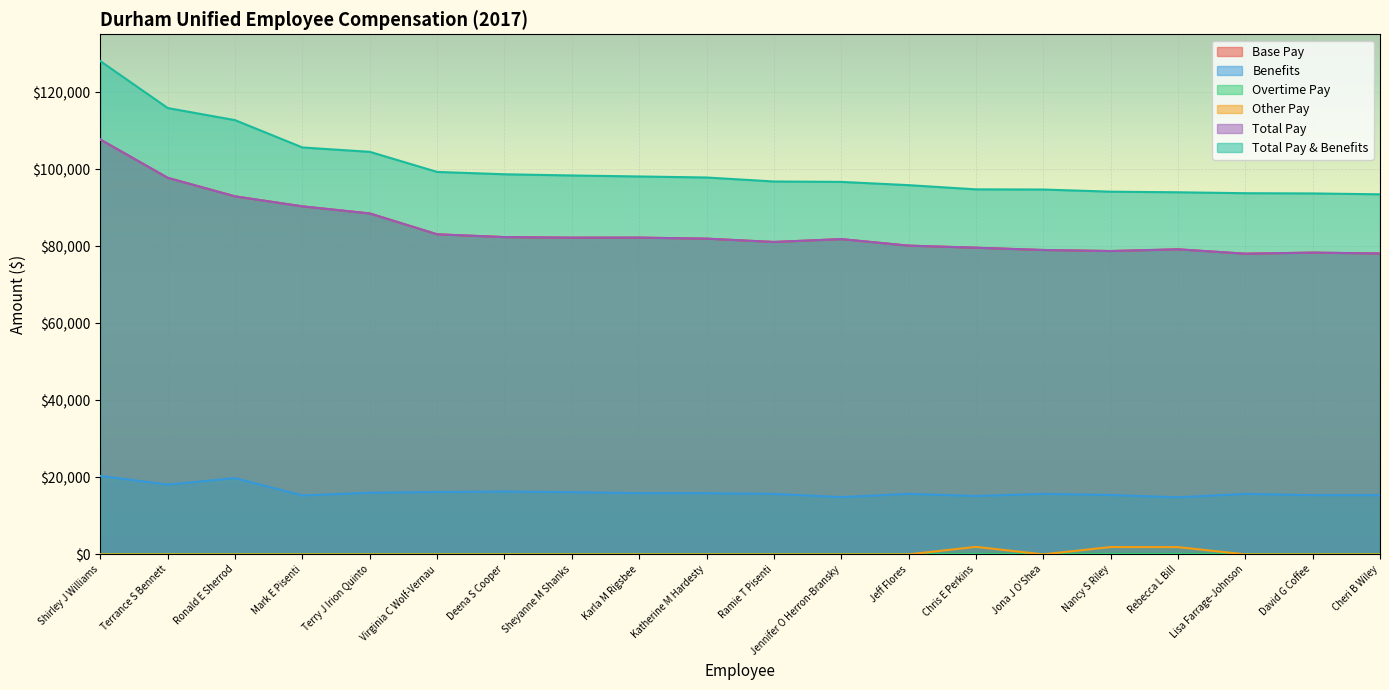

The Other Pay series shows 774.2 at Karla M Rigsbee. True or false?

False